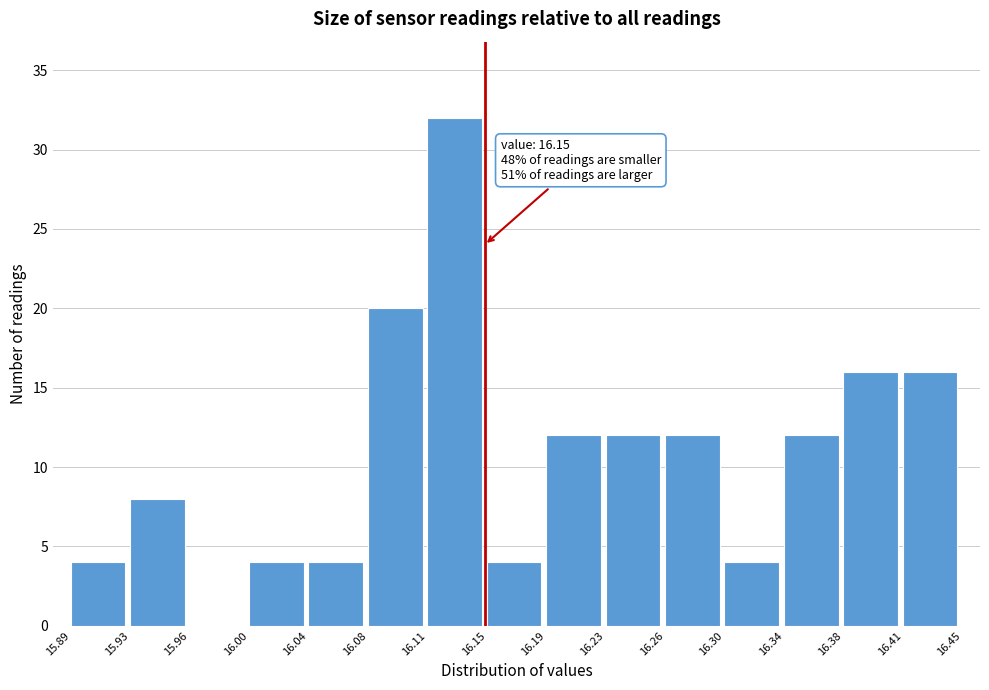

Which range on the x-axis has the tallest bar?

16.11 to 16.15